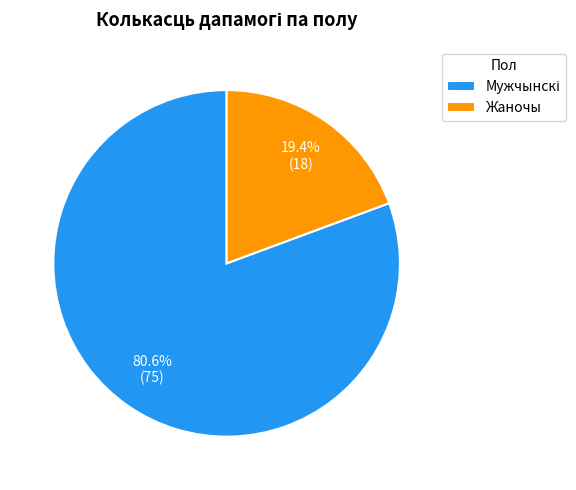

Which category has the smallest portion of the pie?

Жаночы